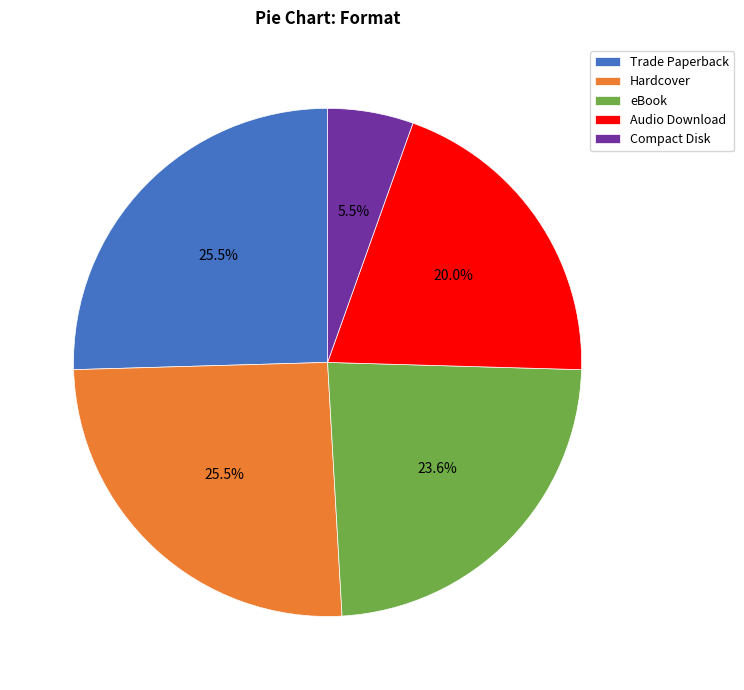

Is it true that Hardcover is 14% of the pie?

False